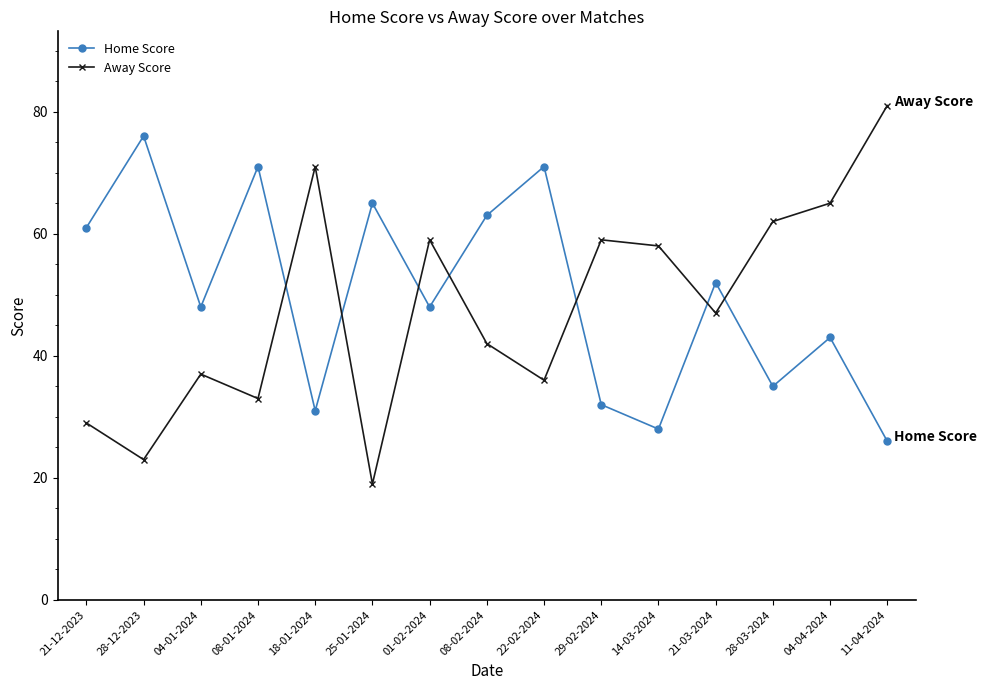

What is the sum of the Home Score values at 14-03-2024 and 18-01-2024?

59